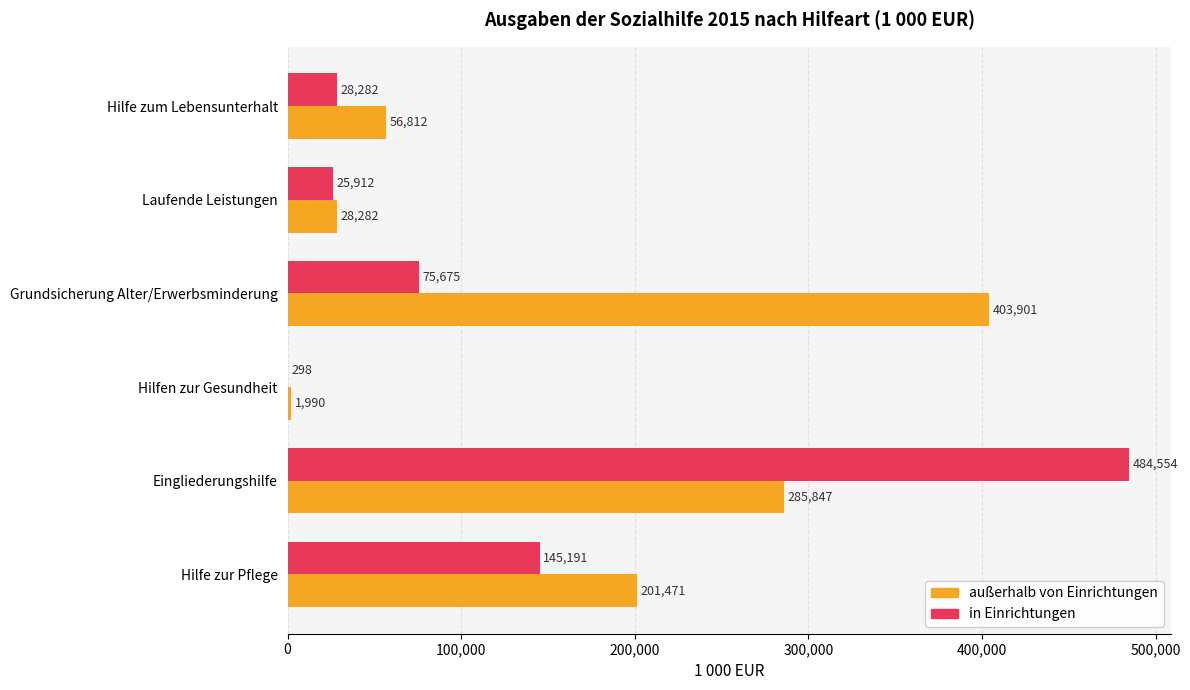

At which label is außerhalb von Einrichtungen closest to 202945?

Hilfe zur Pflege